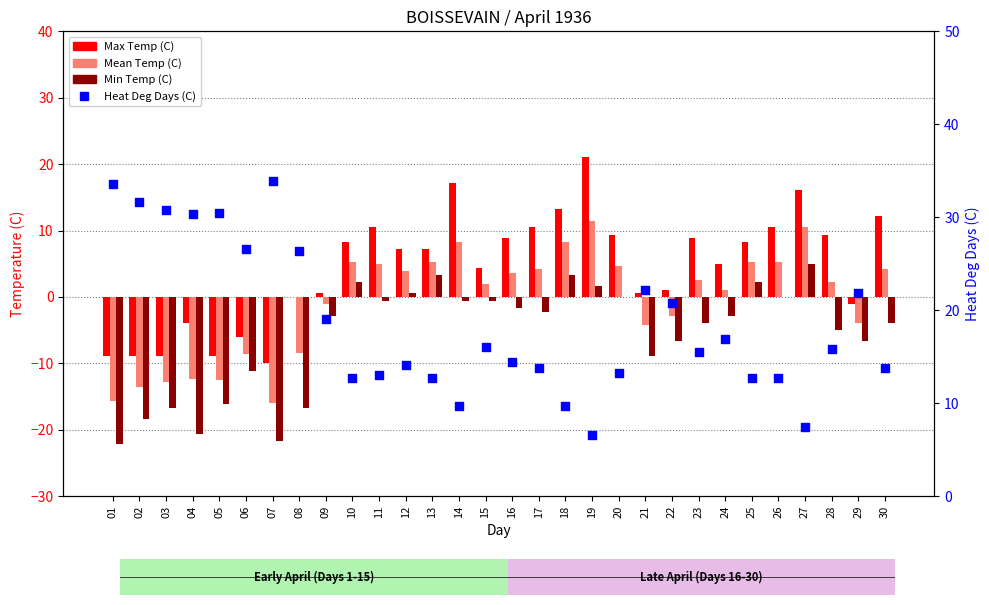

Which series contains the lowest Y value?

Min Temp (C)